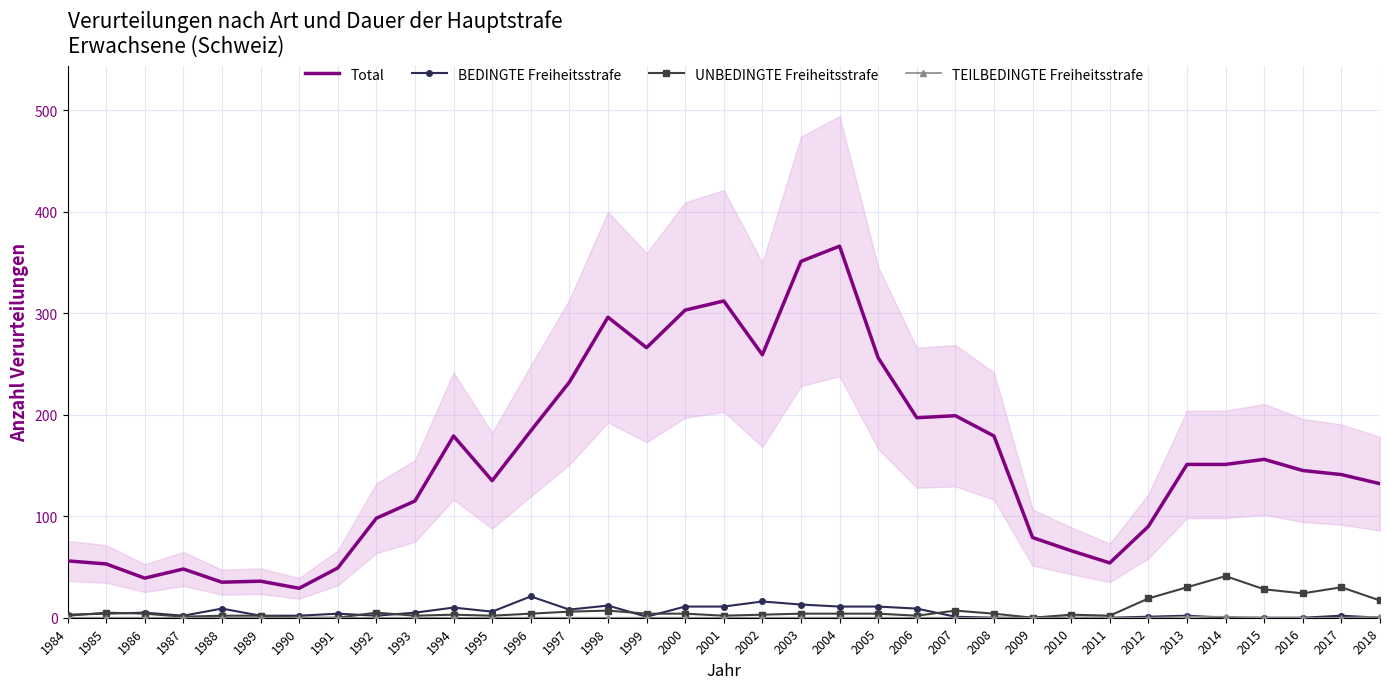

At which category does the chart reach its peak across all series?

2004